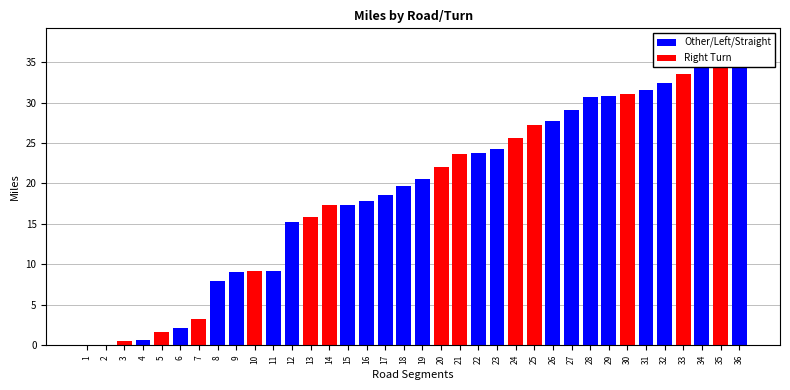

What is the label of the 2nd bar from the right?

TURN RIGHT